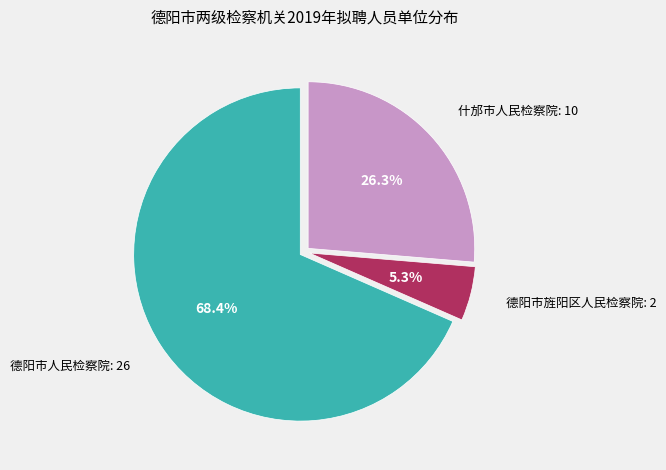

Is there any slice that represents more than half of the pie?

Yes